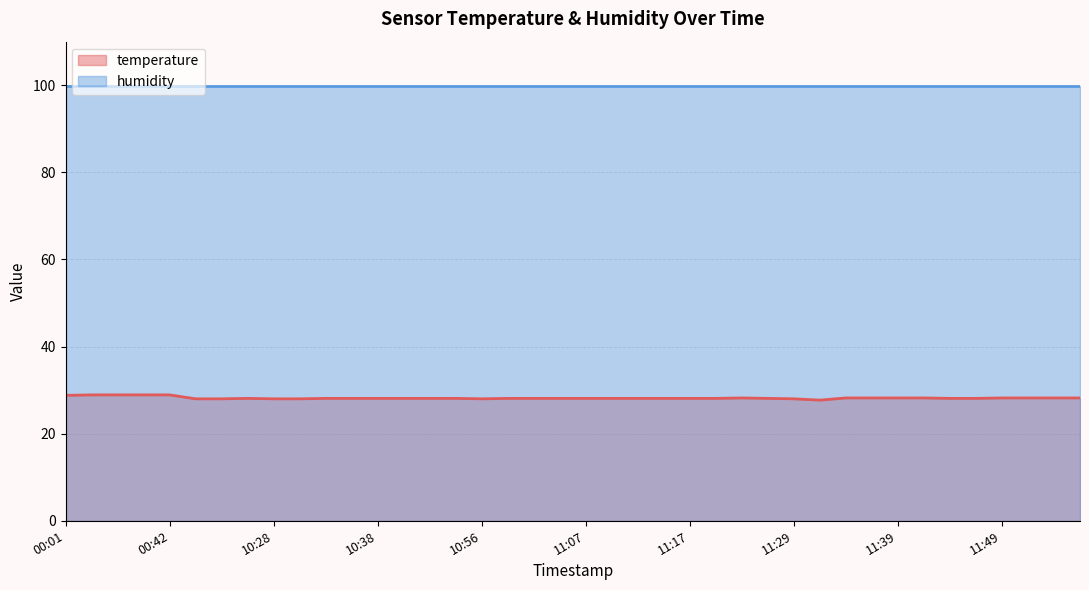

What position from the left is 11:04?

20